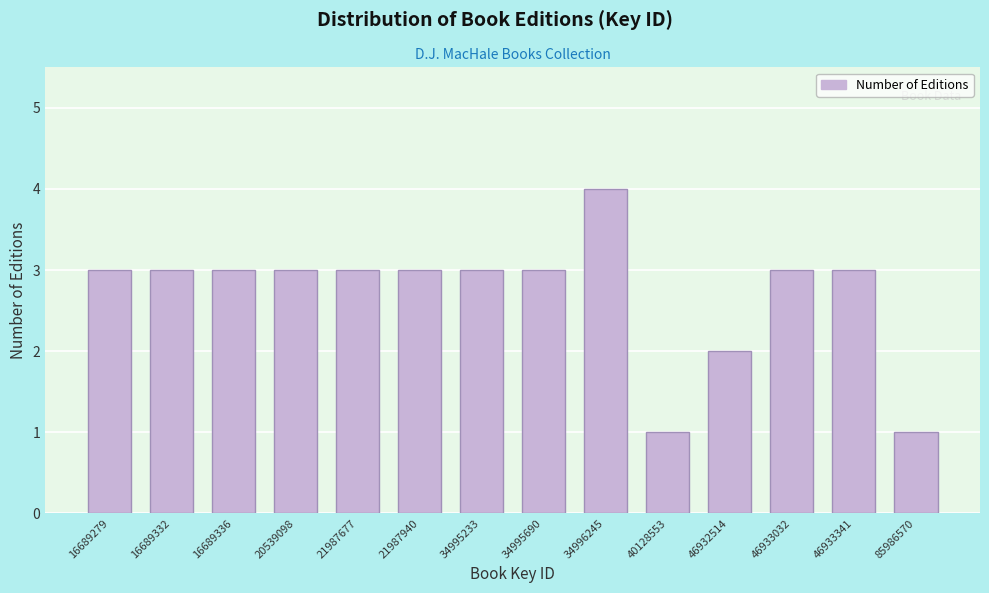

Reading right to left, extract all data points from this chart.

1	3	3	2	1	4	3	3	3	3	3	3	3	3